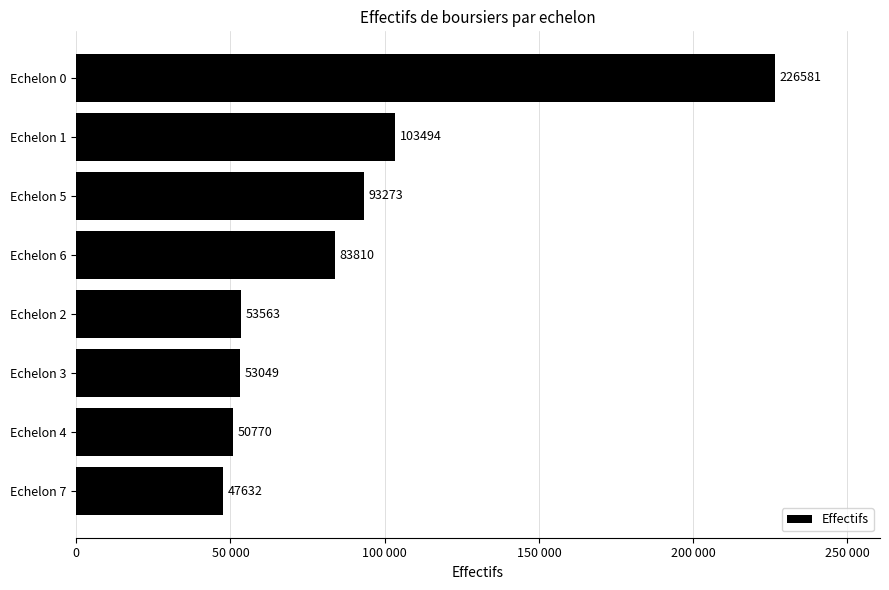

Are the bars horizontal?

Yes